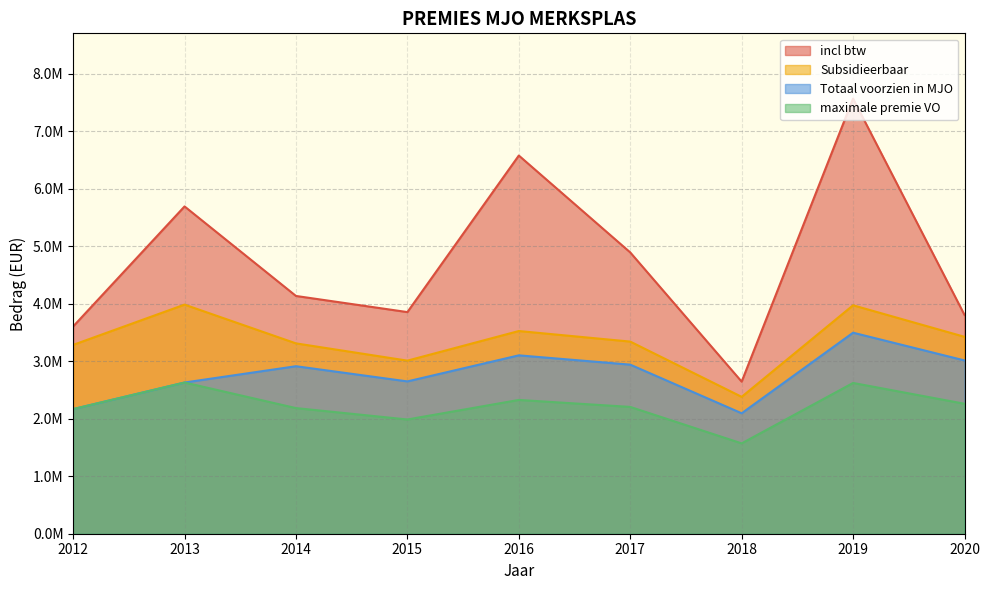

How many lines are shown in the chart?

4